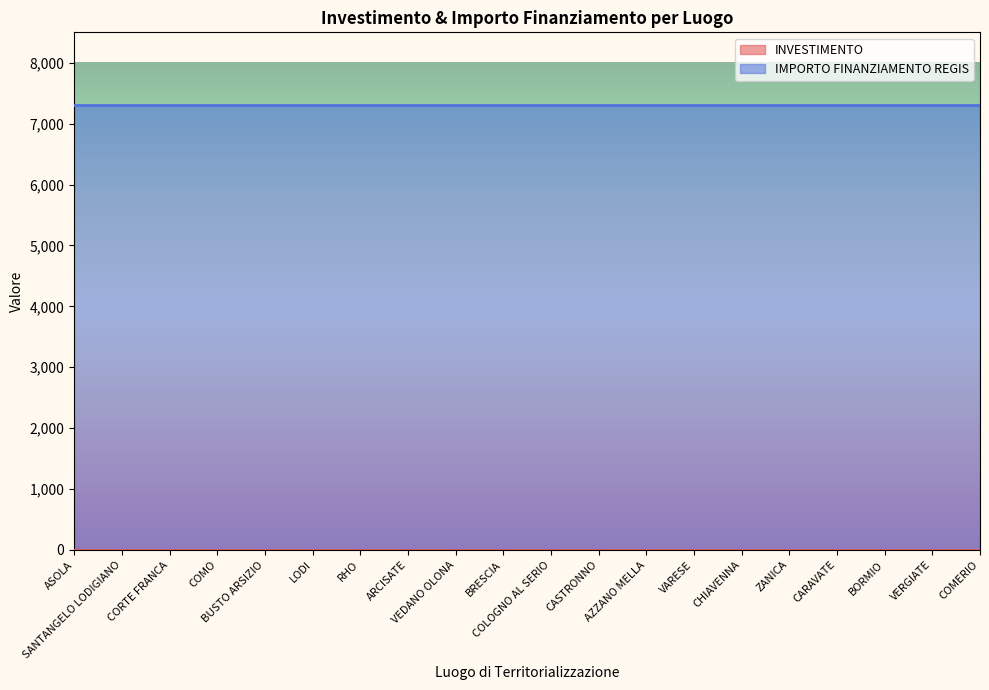

True or false: IMPORTO FINANZIAMENTO REGIS has more than 0 points higher than both neighbors.

False